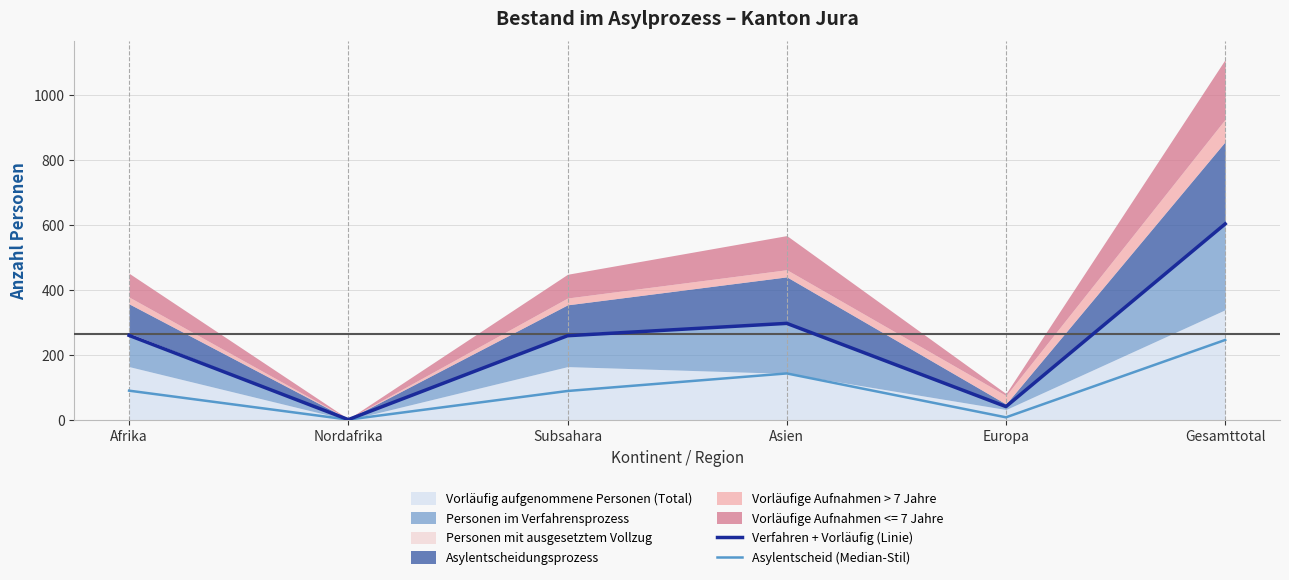

Is the value of Asylentscheid (Median-Stil) at Nordafrika greater than the value of Verfahren + Vorläufig (Linie) at Afrika?

No